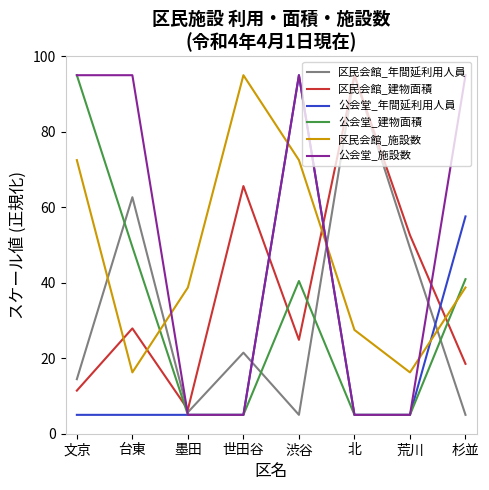

Where do 区民会館_施設数 and 公会堂_施設数 first cross each other?

台東 and 墨田